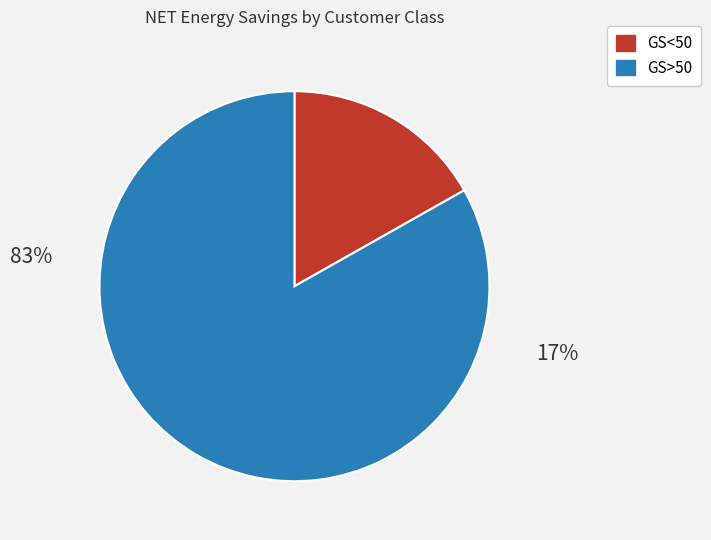

Which category has the smallest portion of the pie?

GS<50